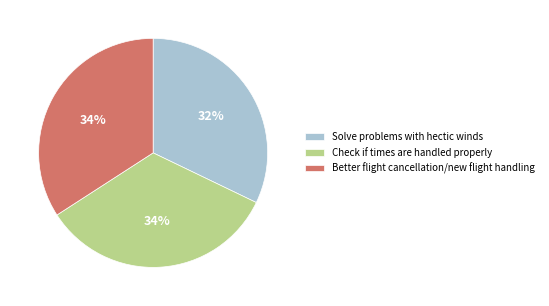

Do Better flight cancellation/new flight handling and Check if times are handled properly together represent more than half of the pie?

Yes